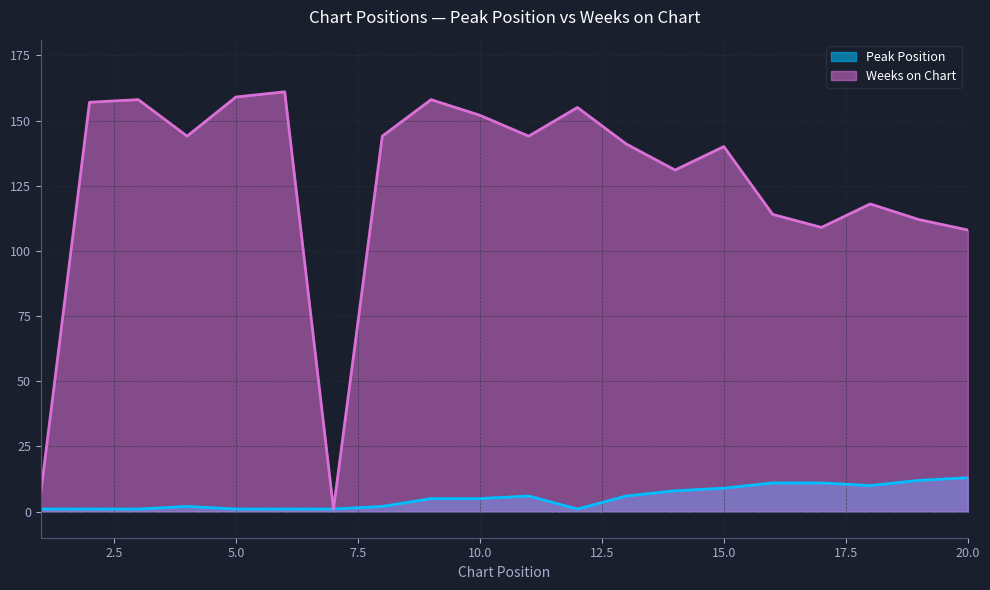

True or false: Weeks on Chart has a value of 158 at 9.

True